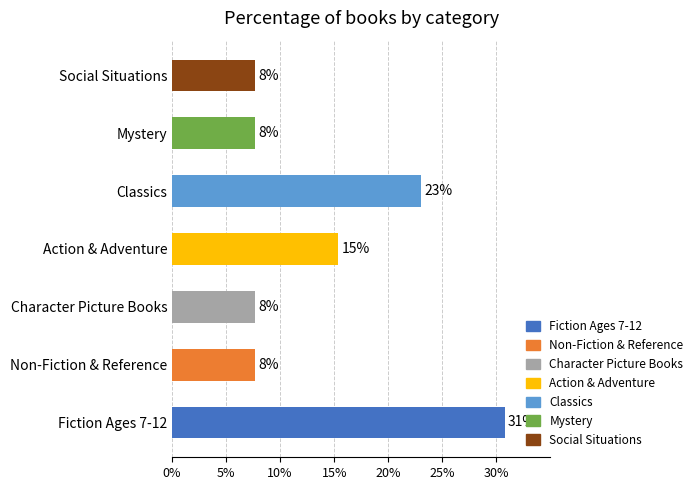

Does the chart contain any negative values?

No